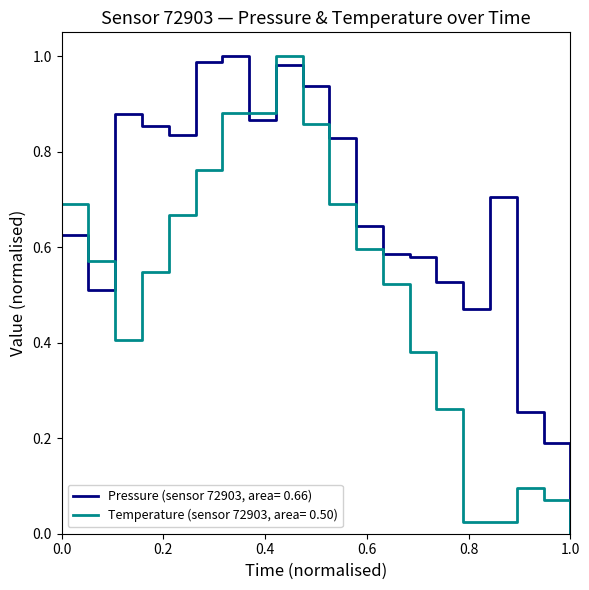

Which series has the largest total across all categories?

Pressure (sensor 72903, area= 0.66)